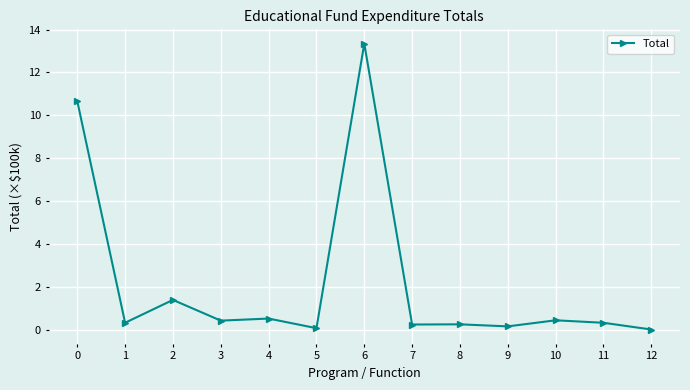

Reading right to left, list all the values displayed in this chart.

0.0	0.3	0.4	0.1	0.2	0.2	13.3	0.1	0.5	0.4	1.4	0.3	10.7